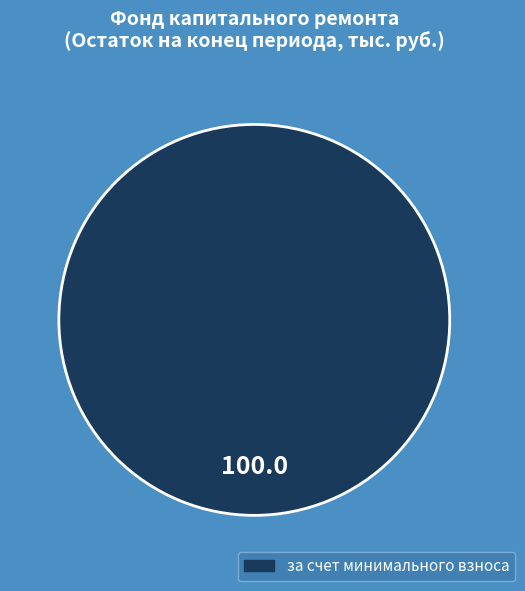

Is it true that за счет минимального взноса is 88% of the pie?

False